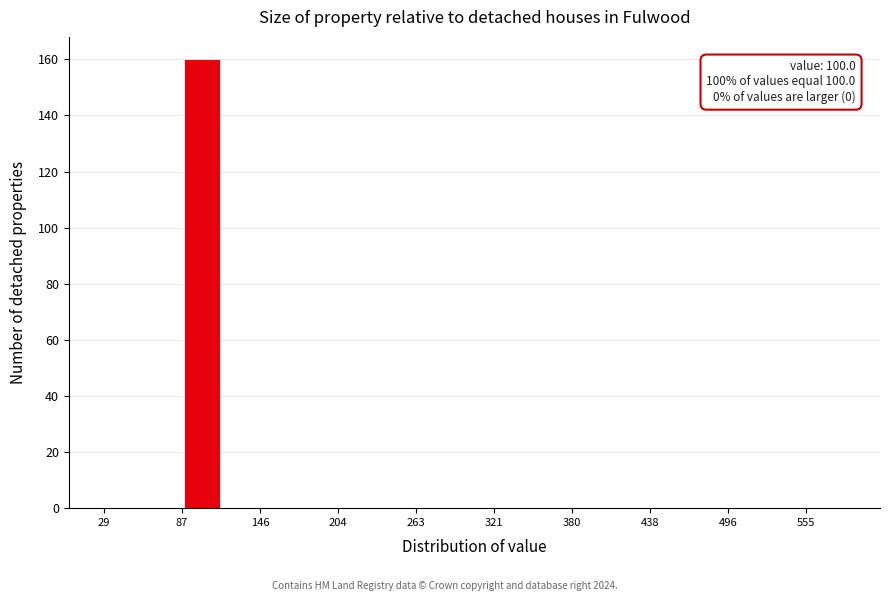

Read against the x-axis, roughly where is the centre of the tallest bar?

100